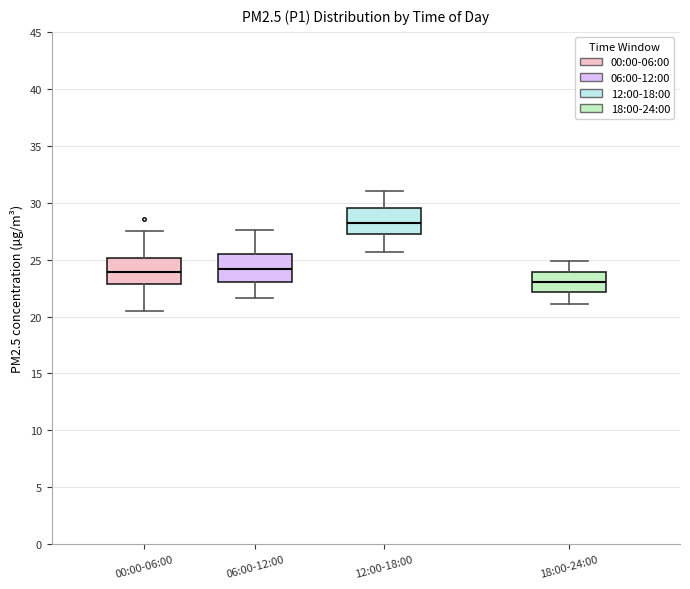

Reading left to right, transcribe this box plot: for each box, give where its median line is, the range the box spans, and where its two whiskers end, as read against the y-axis. The values are not printed on the chart, so give them approximately, as read against the axis.

00:00-06:00: median 24.0, box 23.0 to 25.0, whiskers 20.5 to 27.5
06:00-12:00: median 24.0, box 23.0 to 25.5, whiskers 21.5 to 27.5
12:00-18:00: median 28.5, box 27.5 to 29.5, whiskers 25.5 to 31.0
18:00-24:00: median 23.0, box 22.0 to 24.0, whiskers 21.0 to 25.0